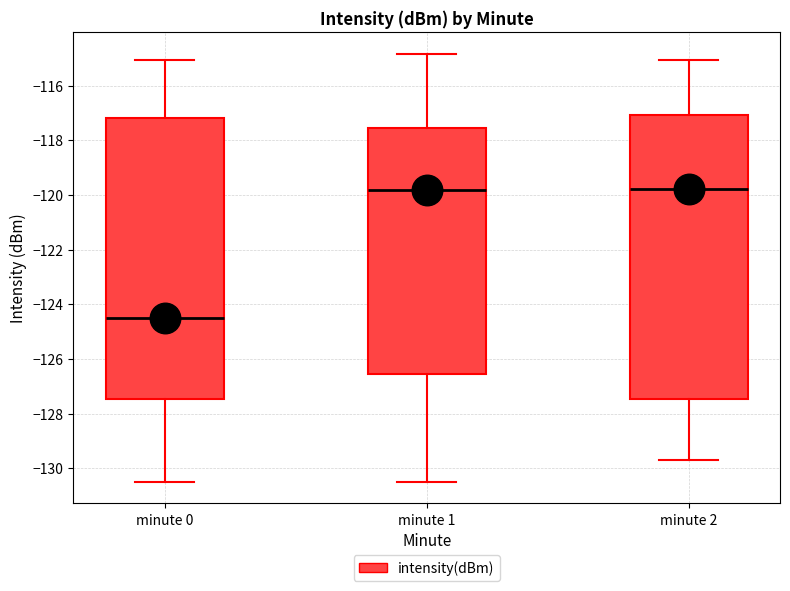

Where is the lower edge of the box for minute 2 on the y-axis? The values are not printed on the chart, so give them approximately, as read against the axis.

-127.4